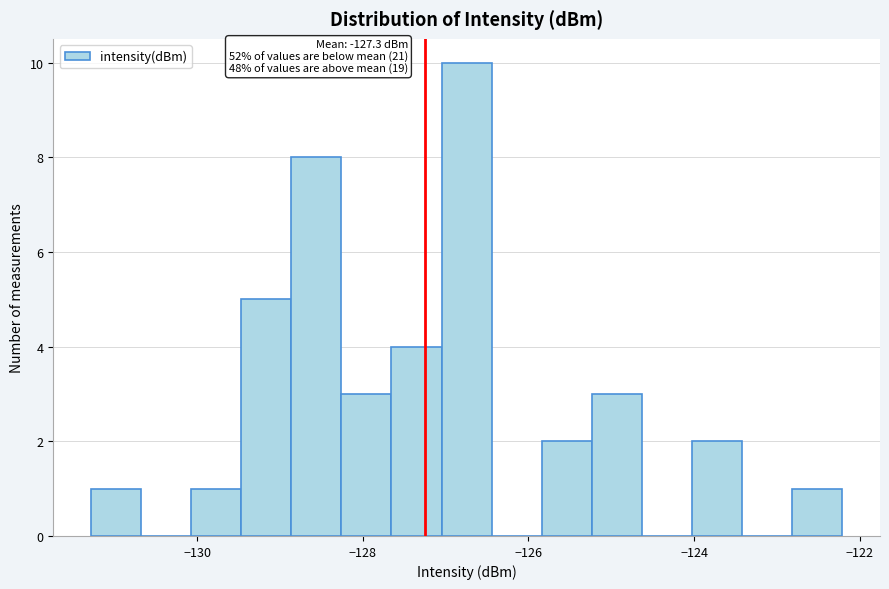

Around what value on the x-axis is the tallest bar? Give the approximate position of its centre, as read against the axis.

-126.8